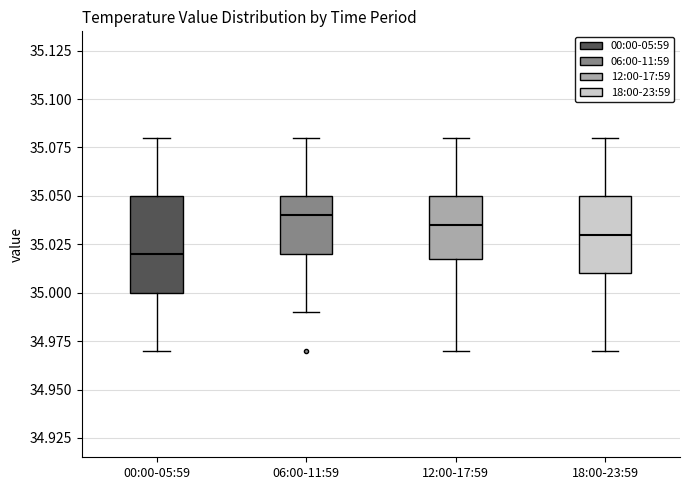

Reading left to right, transcribe this box plot: for each box, give where its median line is, the range the box spans, and where its two whiskers end, as read against the y-axis. The values are not printed on the chart, so give them approximately, as read against the axis.

00:00-05:59: median 35.020, box 35.000 to 35.050, whiskers 34.970 to 35.080
06:00-11:59: median 35.040, box 35.020 to 35.050, whiskers 34.990 to 35.080
12:00-17:59: median 35.035, box 35.020 to 35.050, whiskers 34.970 to 35.080
18:00-23:59: median 35.030, box 35.010 to 35.050, whiskers 34.970 to 35.080